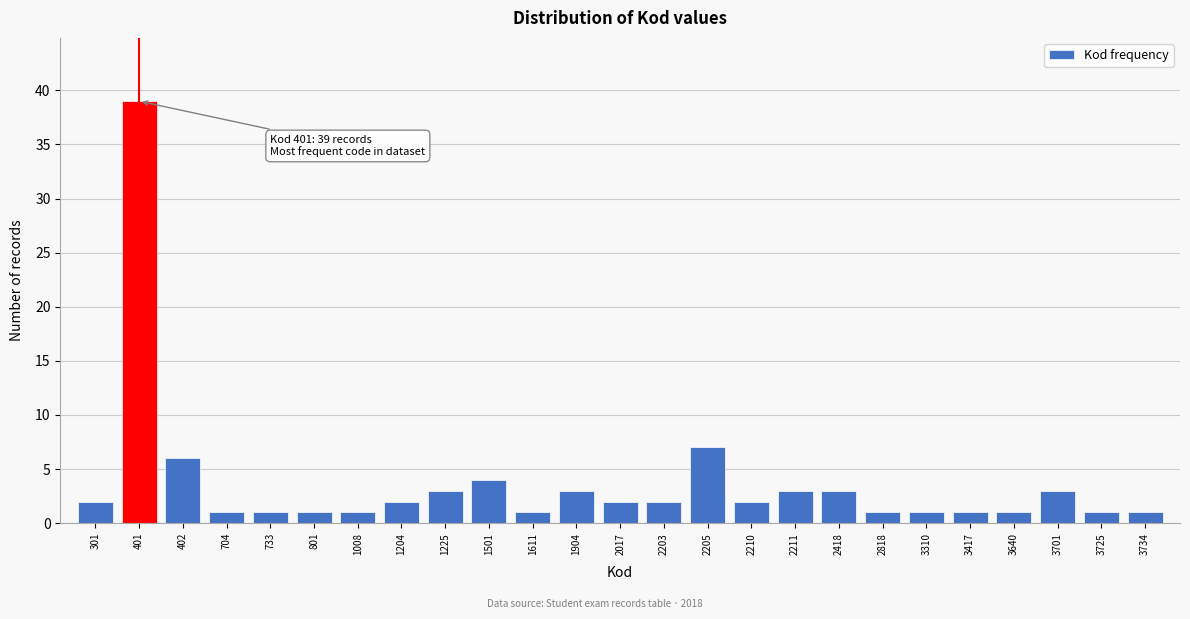

Reading left to right, transcribe all the data shown in this chart.

301=2	401=39	402=6	704=1	733=1	801=1	1008=1	1204=2	1225=3	1501=4	1611=1	1904=3	2017=2	2203=2	2205=7	2210=2	2211=3	2418=3	2818=1	3310=1	3417=1	3640=1	3701=3	3725=1	3734=1